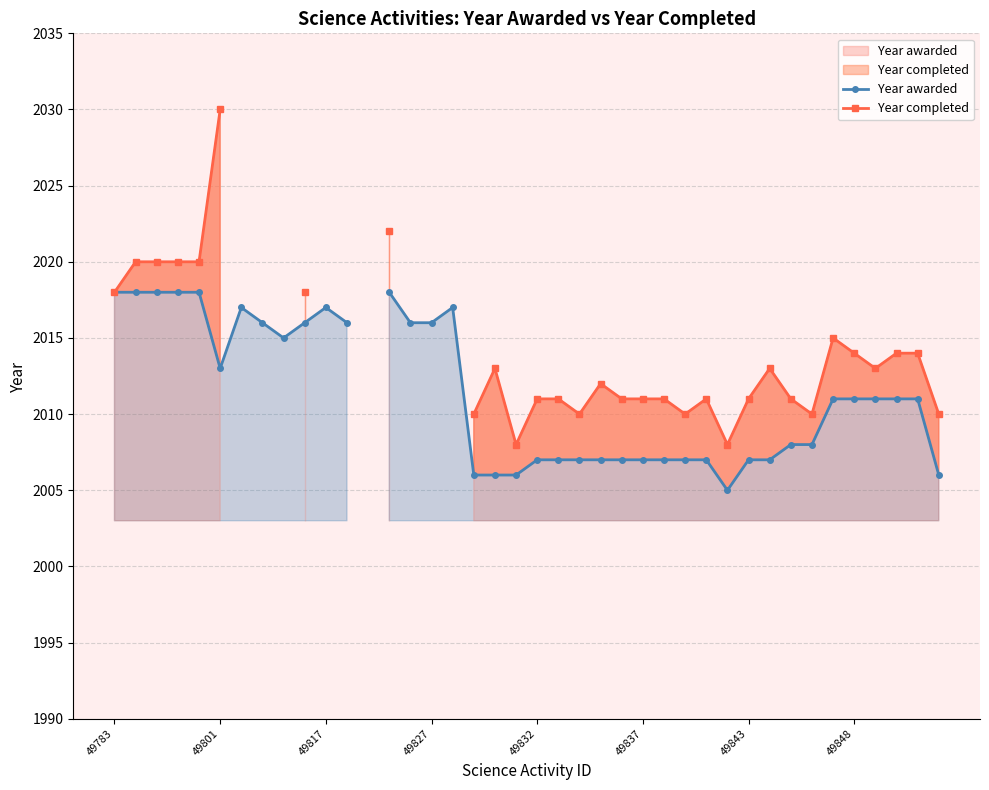

The Year completed series shows 2010.0 at 17. True or false?

True